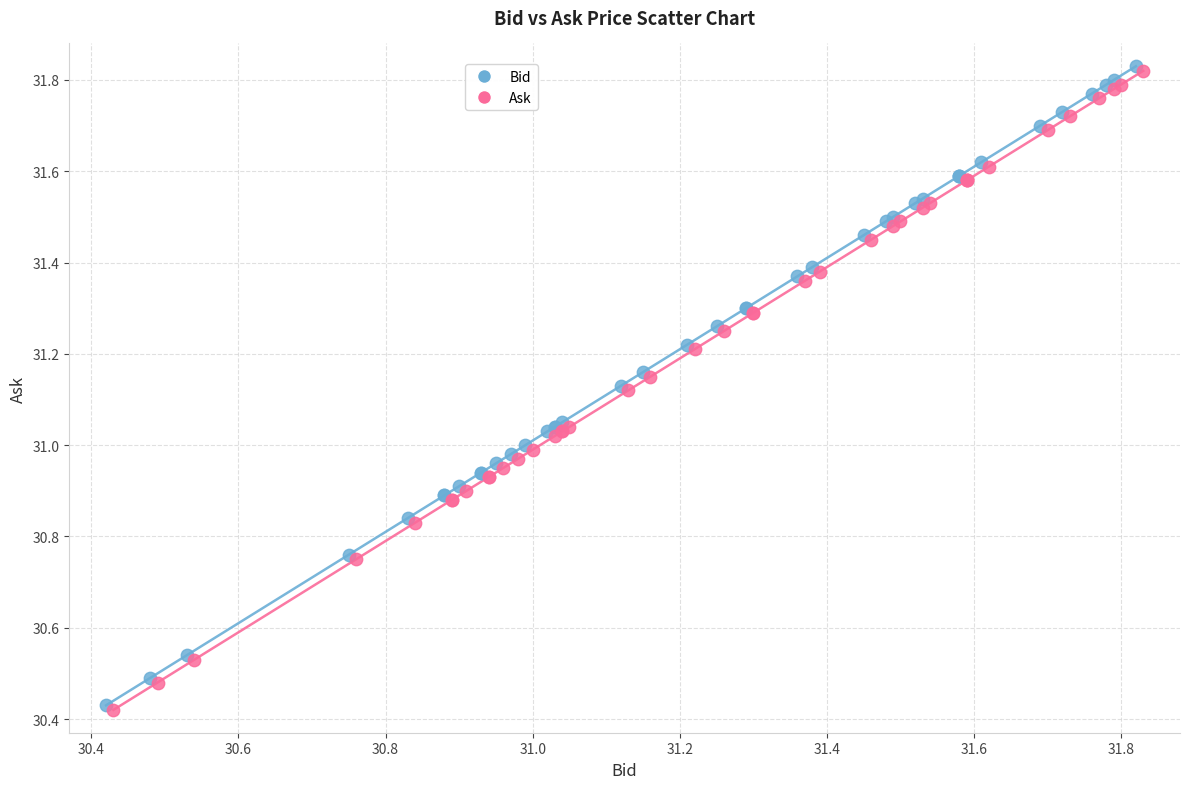

What are all the series names shown in the legend?

Bid, Ask